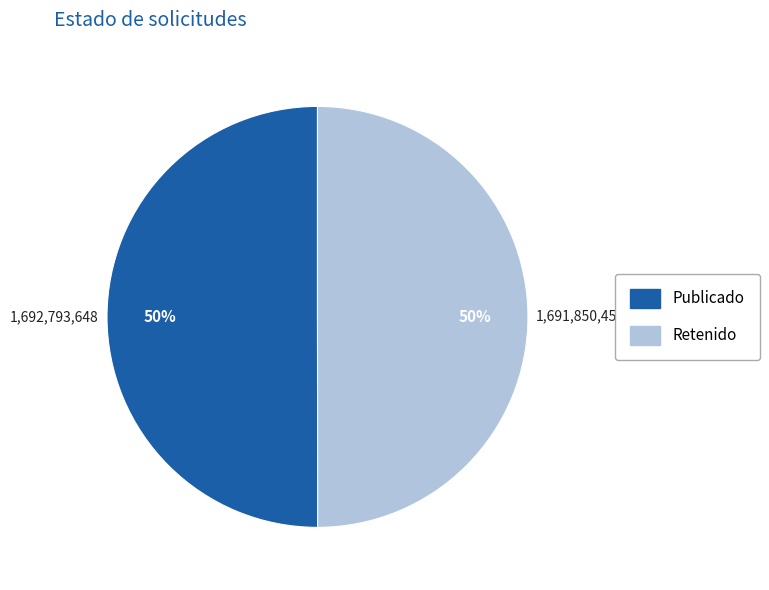

Do Retenido and Publicado together represent more than half of the pie?

Yes